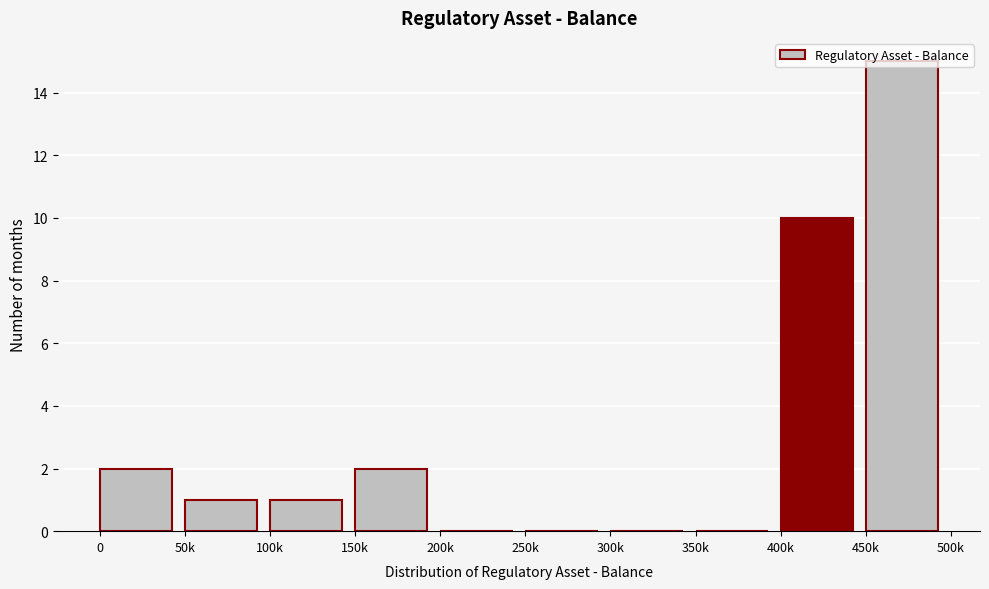

Where is the data nearest to the value 7?

400k